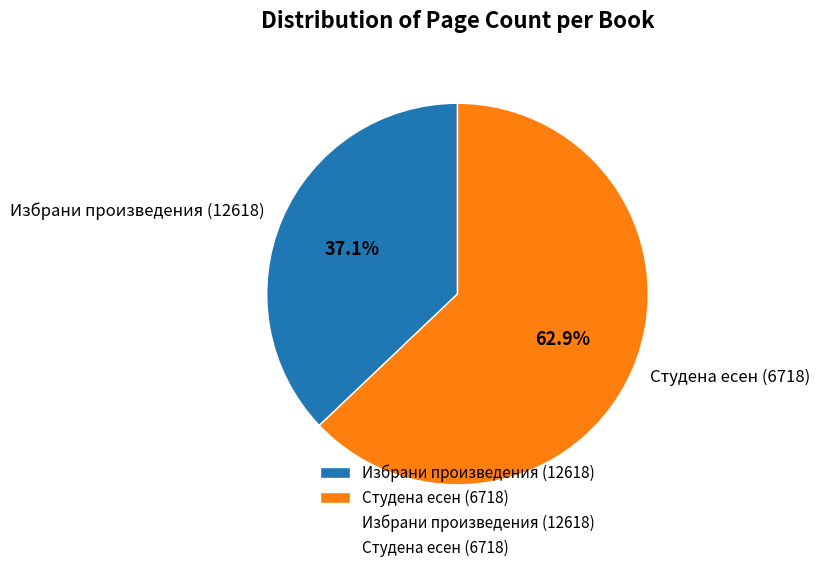

To the nearest percent, what portion does Избрани произведения (12618) represent?

37%